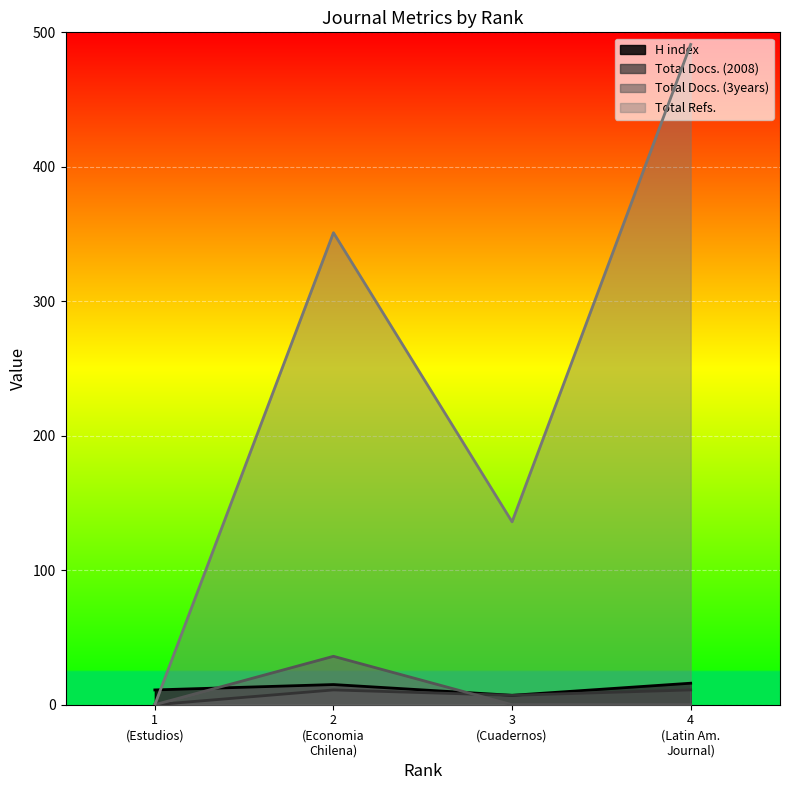

Which series has the largest total across all categories?

Total Refs.